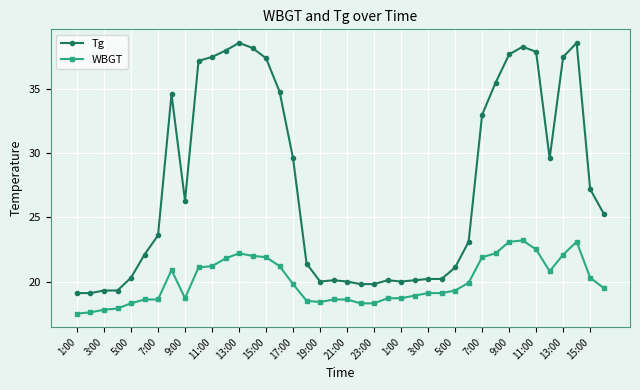

What is the value of the WBGT point at the 21st from the left?

18.6